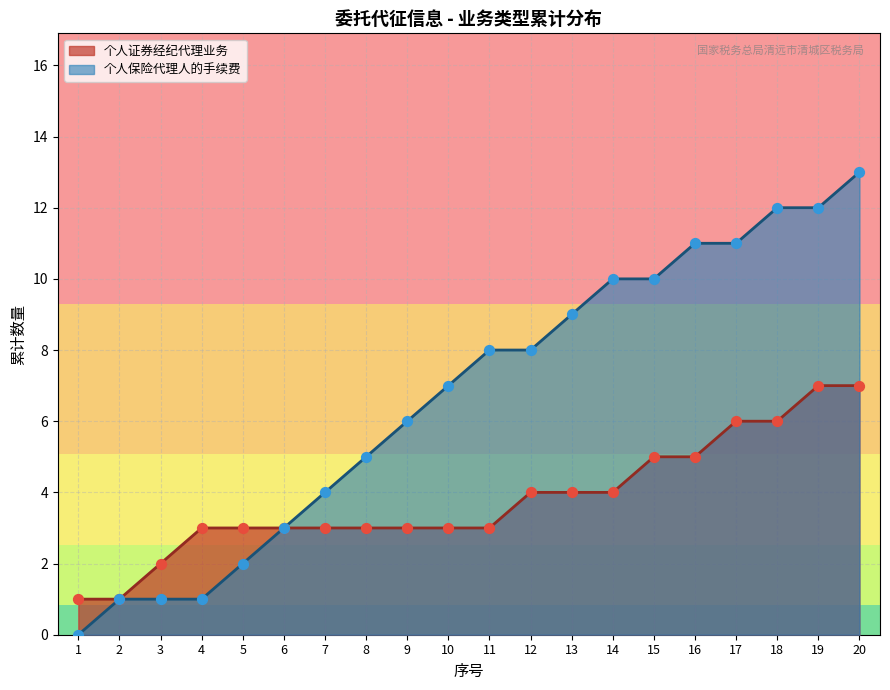

Is the value of 个人保险代理人的手续费 at 1 greater than the value of 个人证券经纪代理业务 at 12?

No